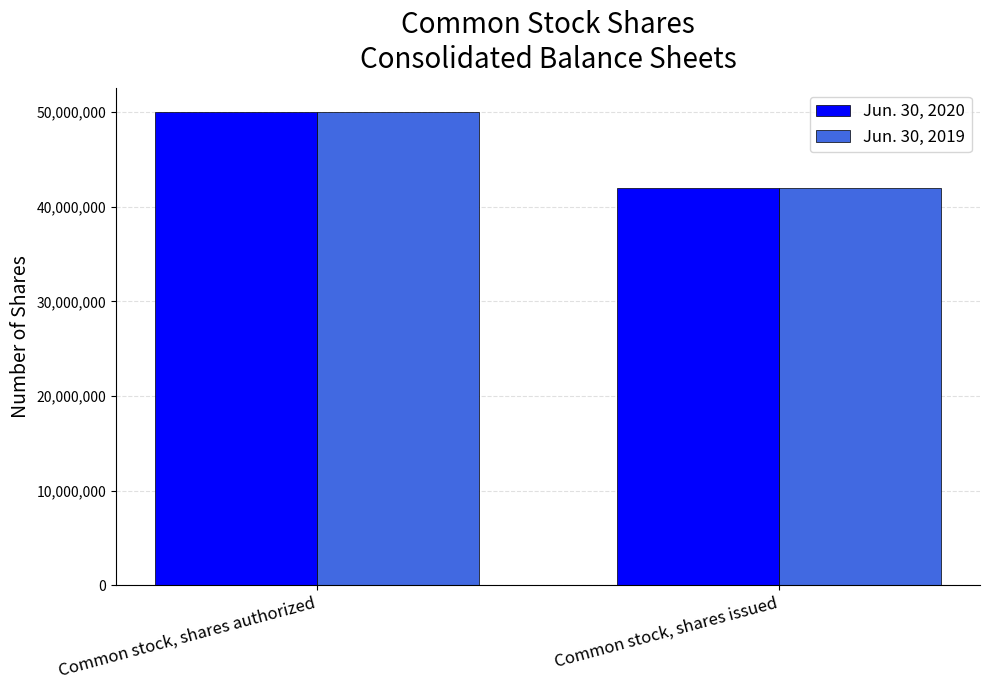

What position from the left is Common stock, shares authorized?

1